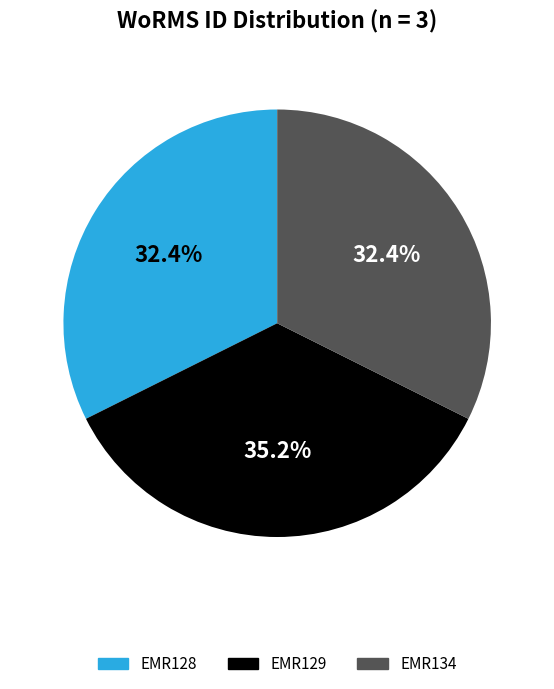

Count the number of slices in the pie.

3